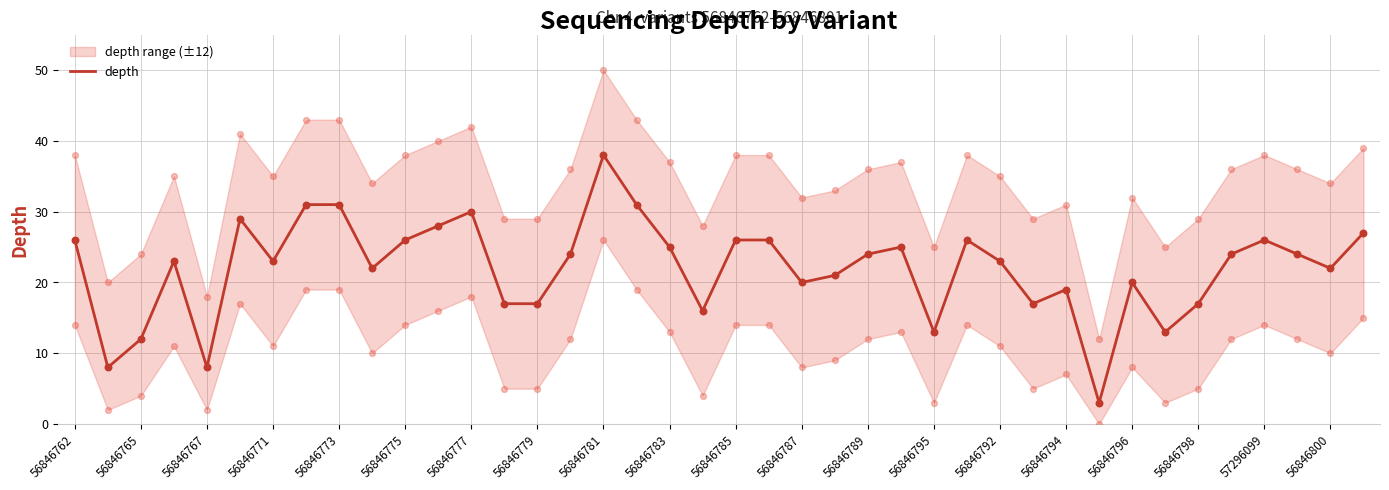

True or false: depth has a value of 5 at 56846762.

False